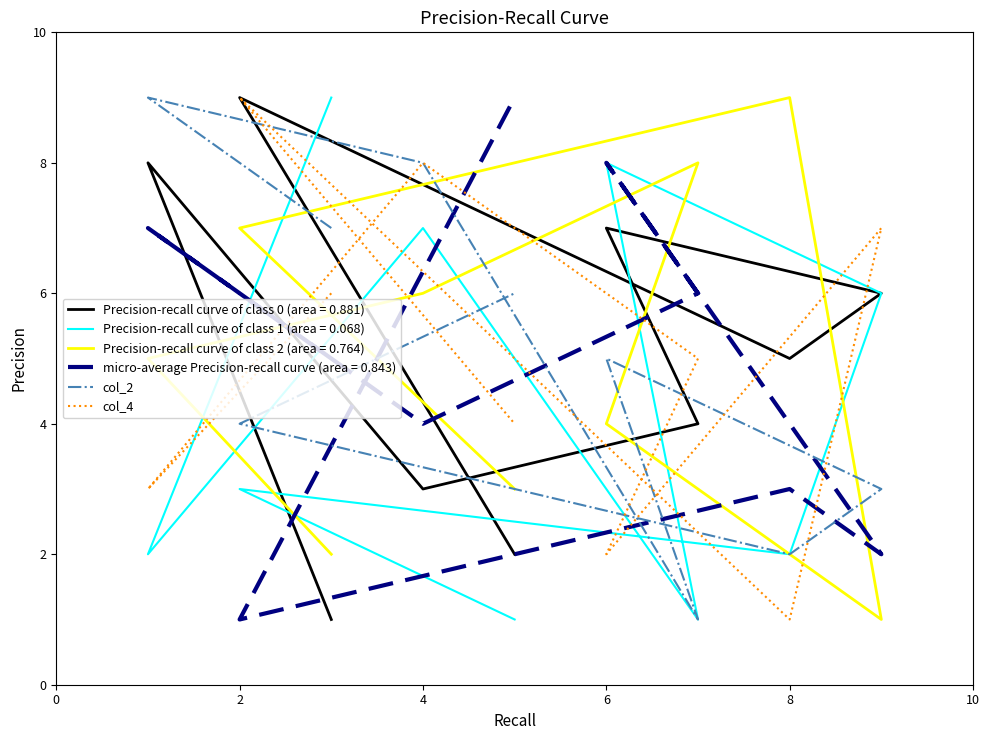

Which series ends up on top after the final intersection of col_4 and col_2?

col_2